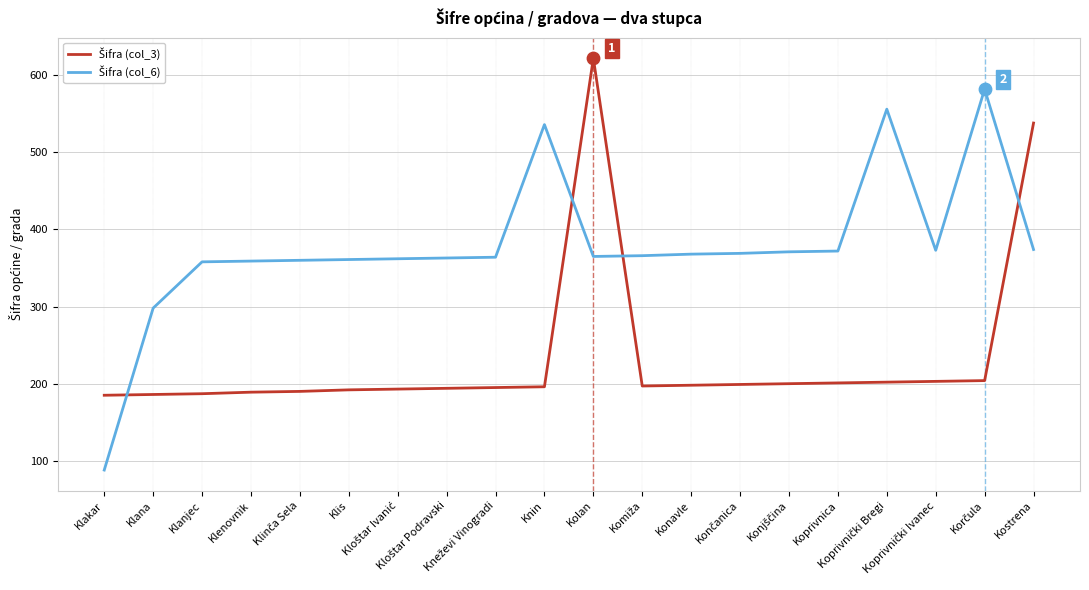

What is the maximum value shown in the chart?

622